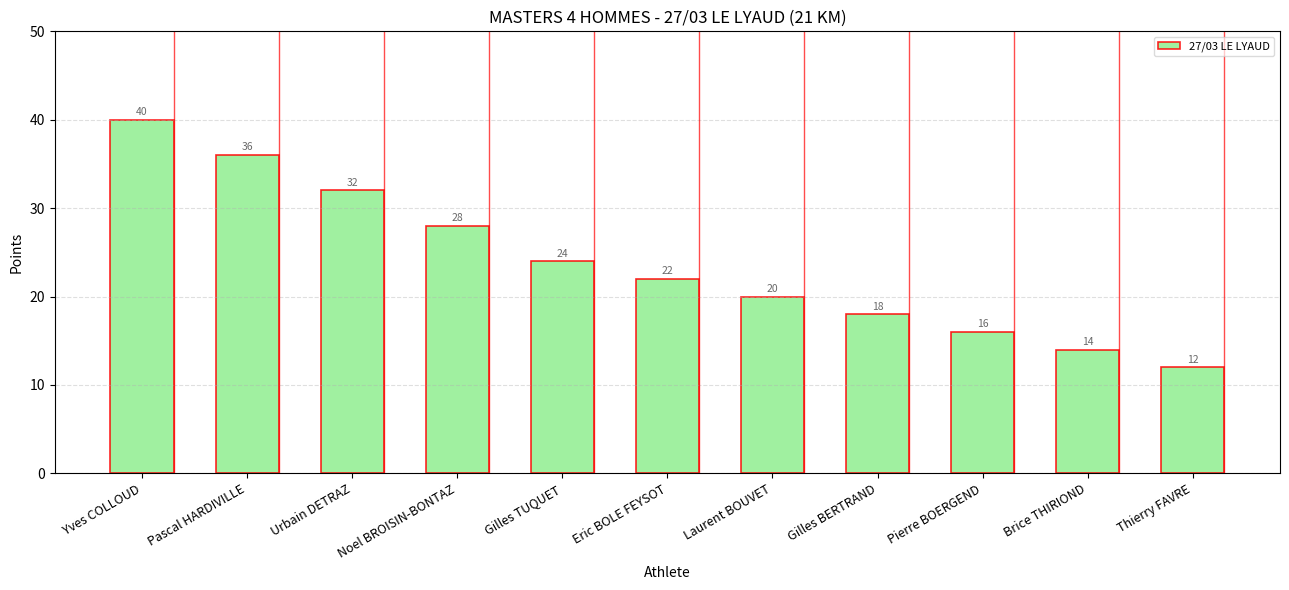

How many series are shown in this chart?

1